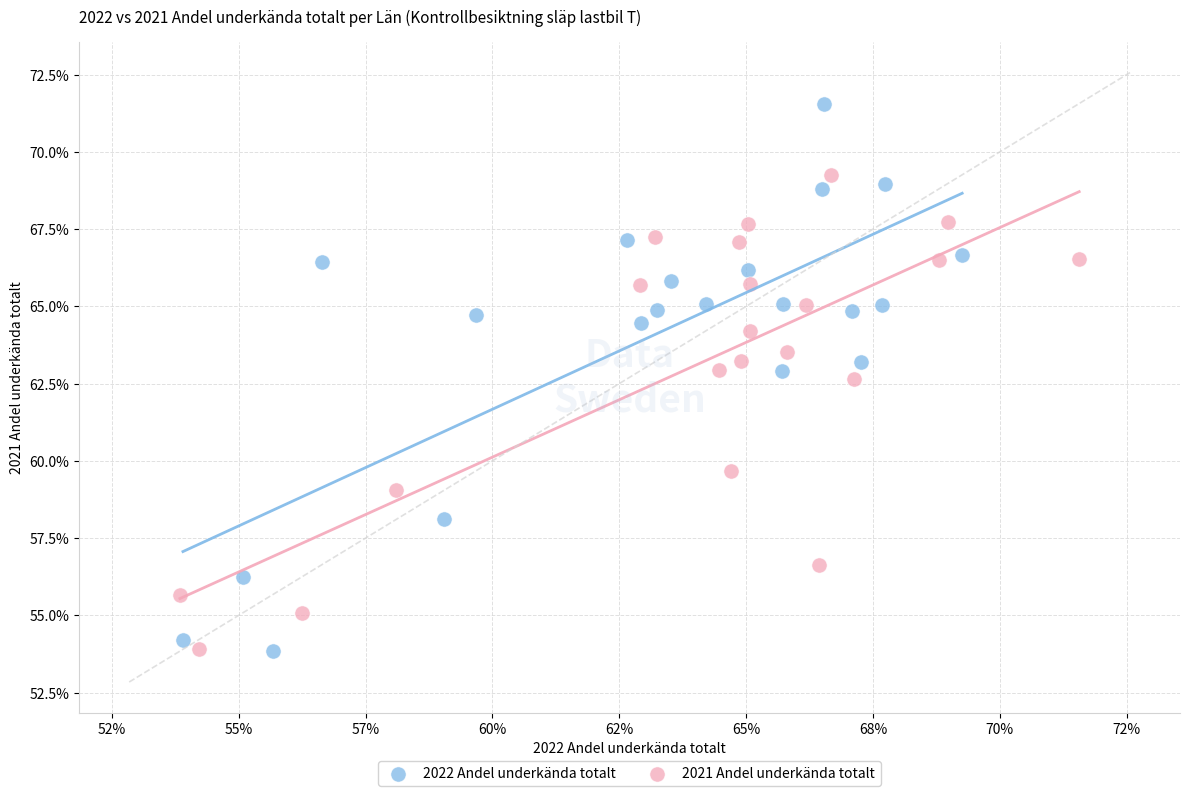

What are all the series names shown in the legend?

2022 Andel underkända totalt, 2021 Andel underkända totalt